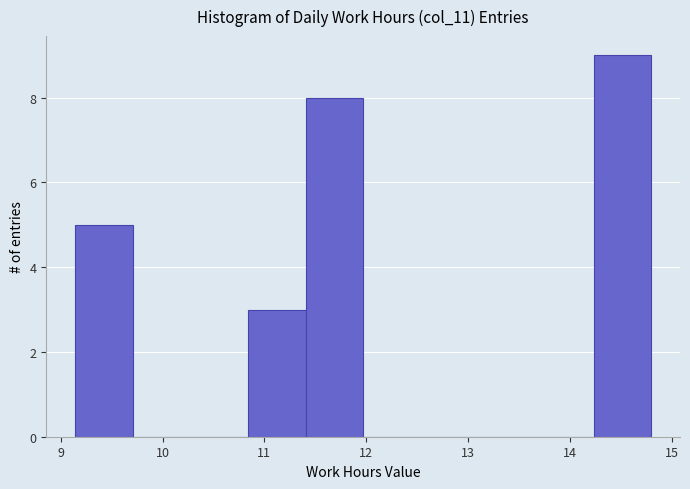

Reading left to right, list every bar in this chart as the range it spans on the x-axis followed by its height. Neither the bar edges nor the heights are printed on the chart, so give them approximately, as read against the axes.

9.1 to 9.7: 5
9.7 to 10.3: 0
10.3 to 10.8: 0
10.8 to 11.4: 3
11.4 to 12.0: 8
12.0 to 12.5: 0
12.5 to 13.1: 0
13.1 to 13.7: 0
13.7 to 14.2: 0
14.2 to 14.8: 9